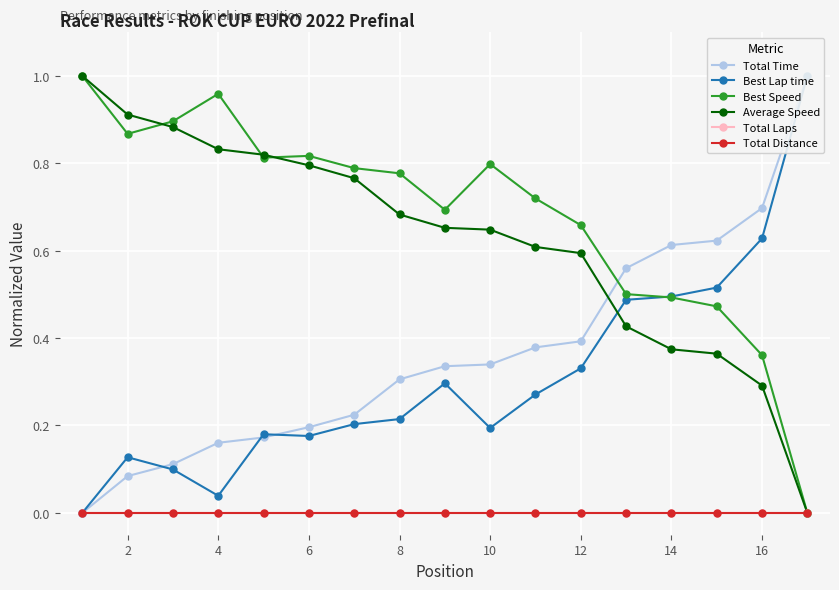

What is the average value of the Average Speed series?

0.6